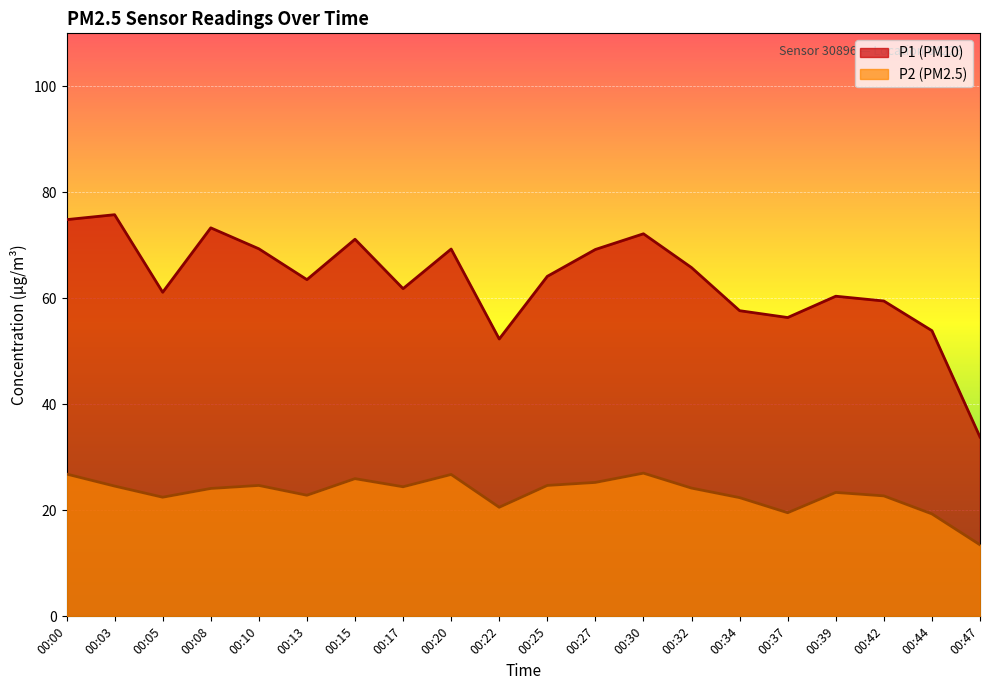

At how many categories does at least one series exceed 13?

20